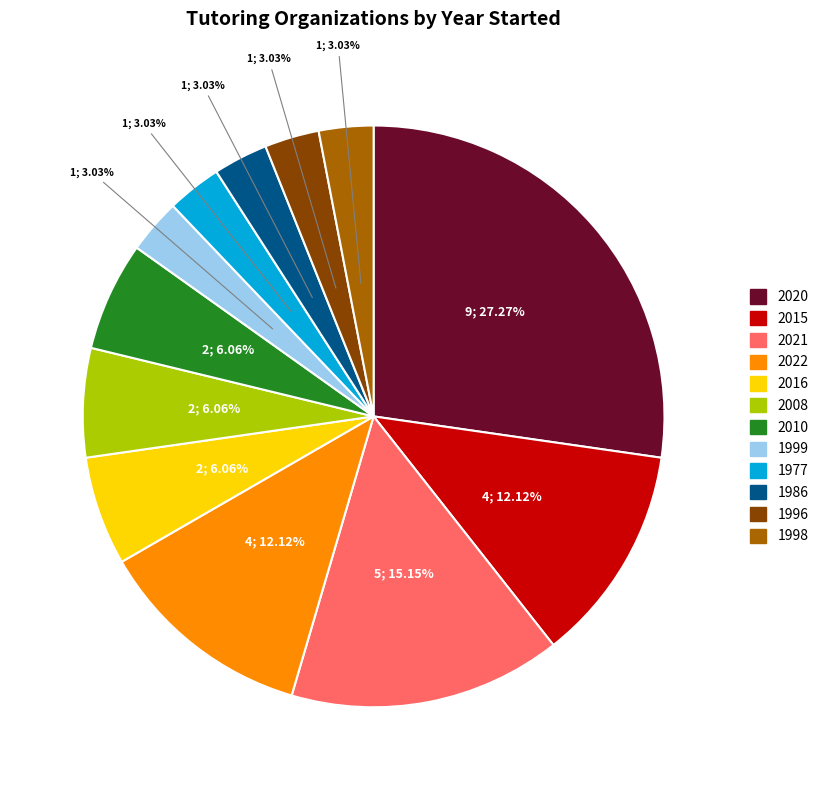

Is 1977 the majority of the pie?

No